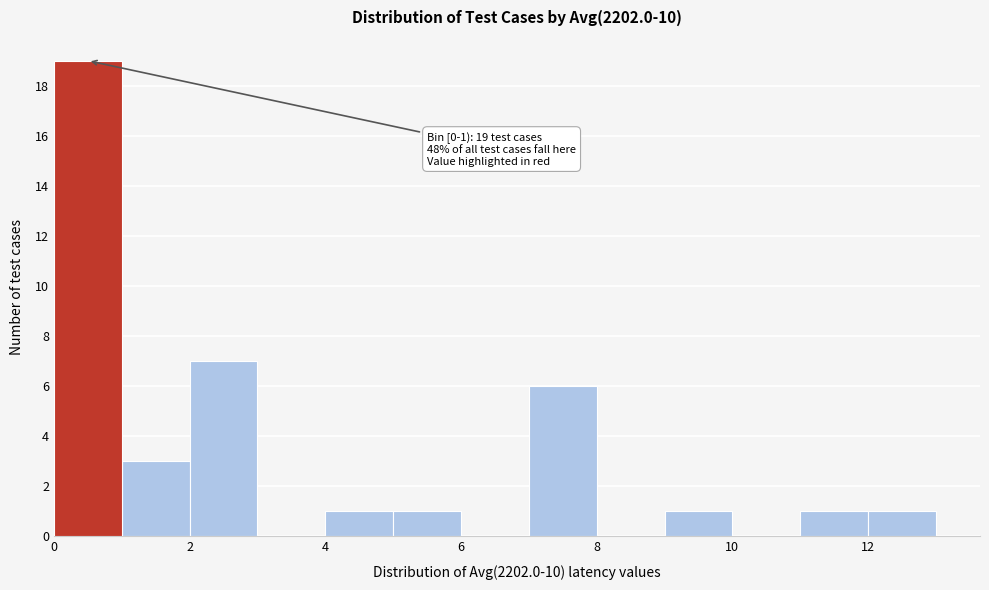

Which range on the x-axis has the tallest bar?

0 to 1